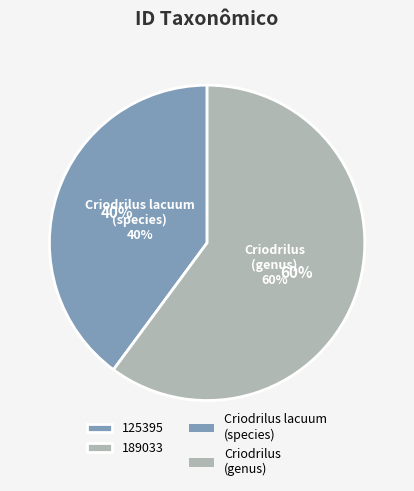

How many slices are in this pie chart?

2